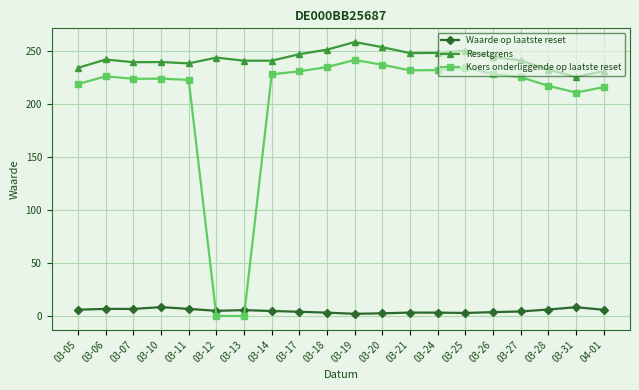

Rank the series by their average value, from lowest to highest.

Waarde op laatste reset, Koers onderliggende op laatste reset, Resetgrens